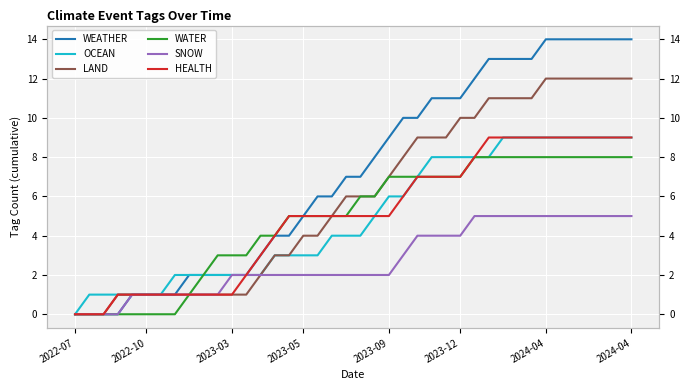

True or false: OCEAN and LAND intersect in this chart.

False